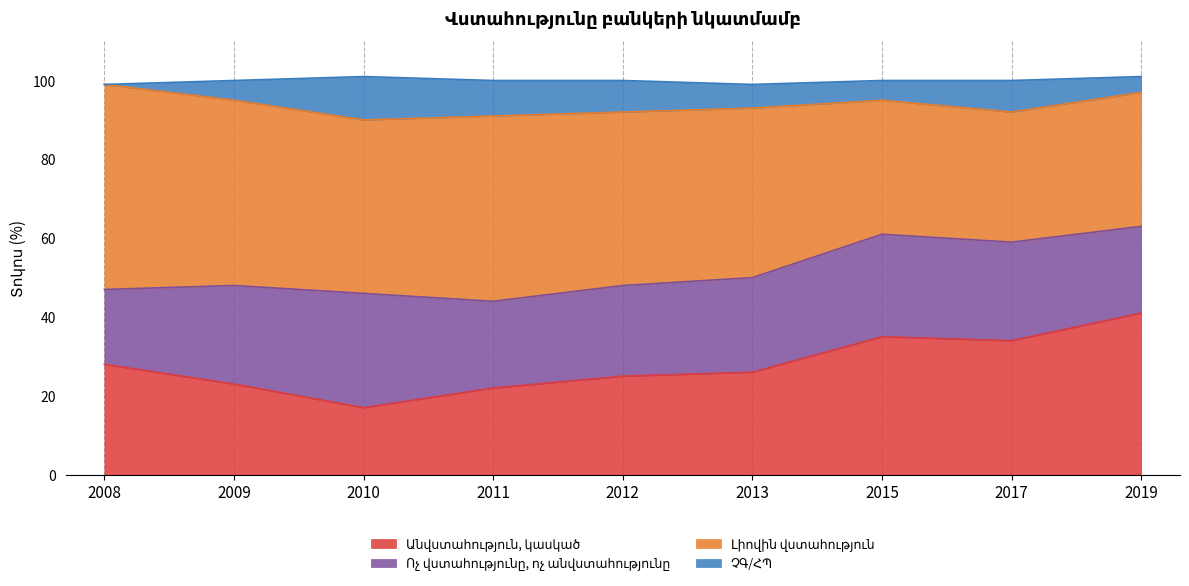

Between 2009 and 2011, which is larger?

2009